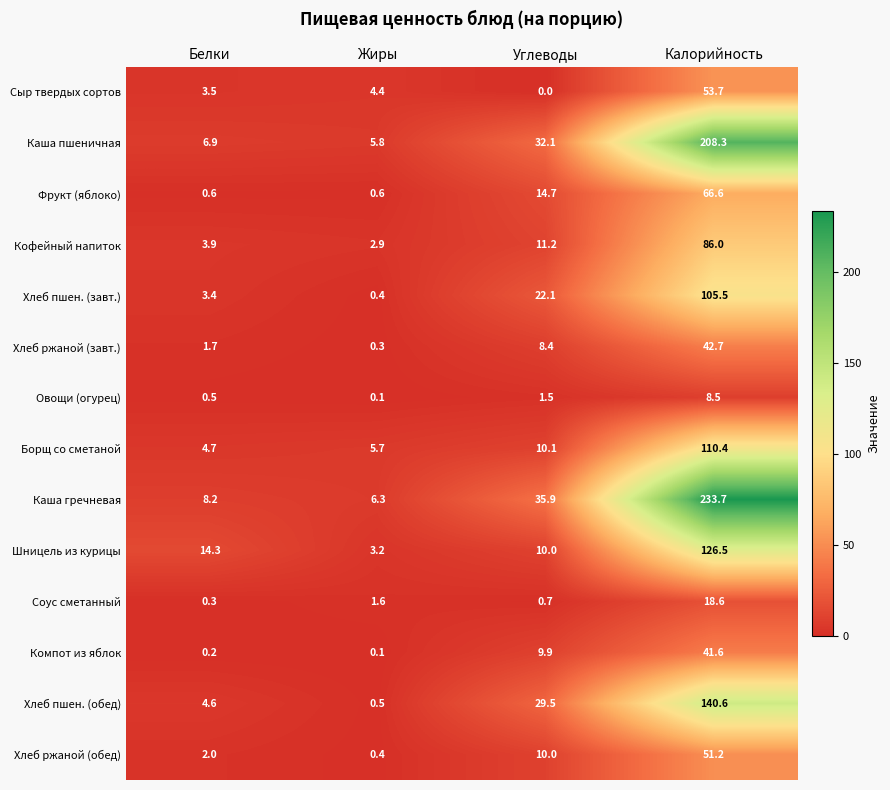

Which series has the widest spread of values?

Каша гречневая